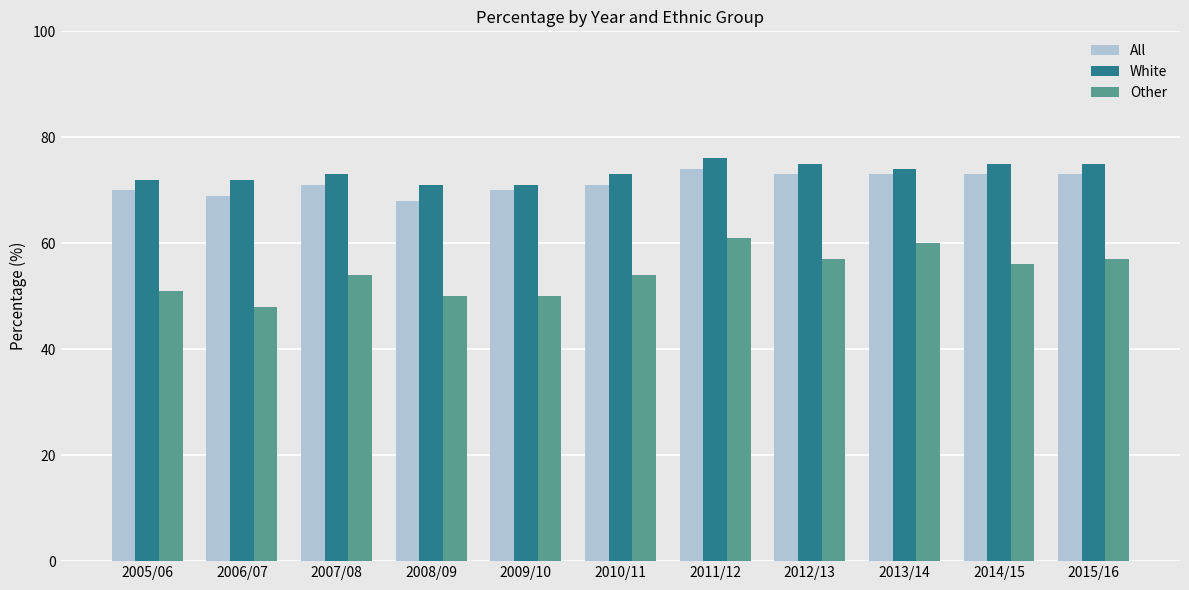

At which category does the chart reach its peak across all series?

2011/12